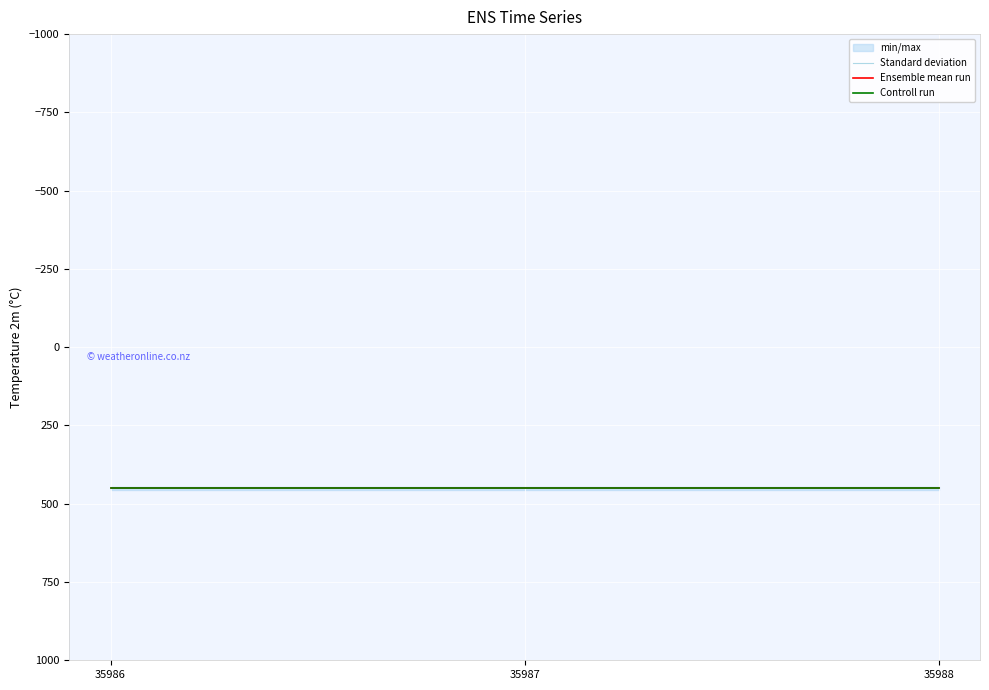

What is the difference between the highest and lowest values at 35987?

5